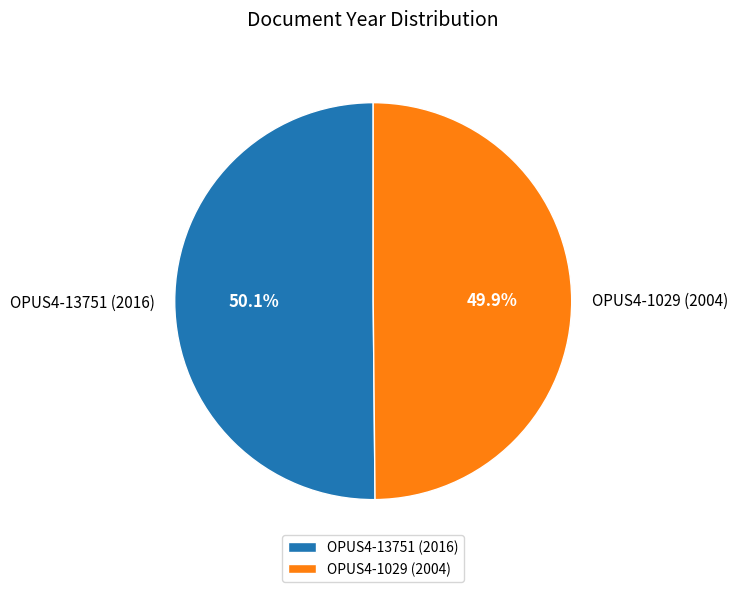

Does any single category account for the majority?

Yes